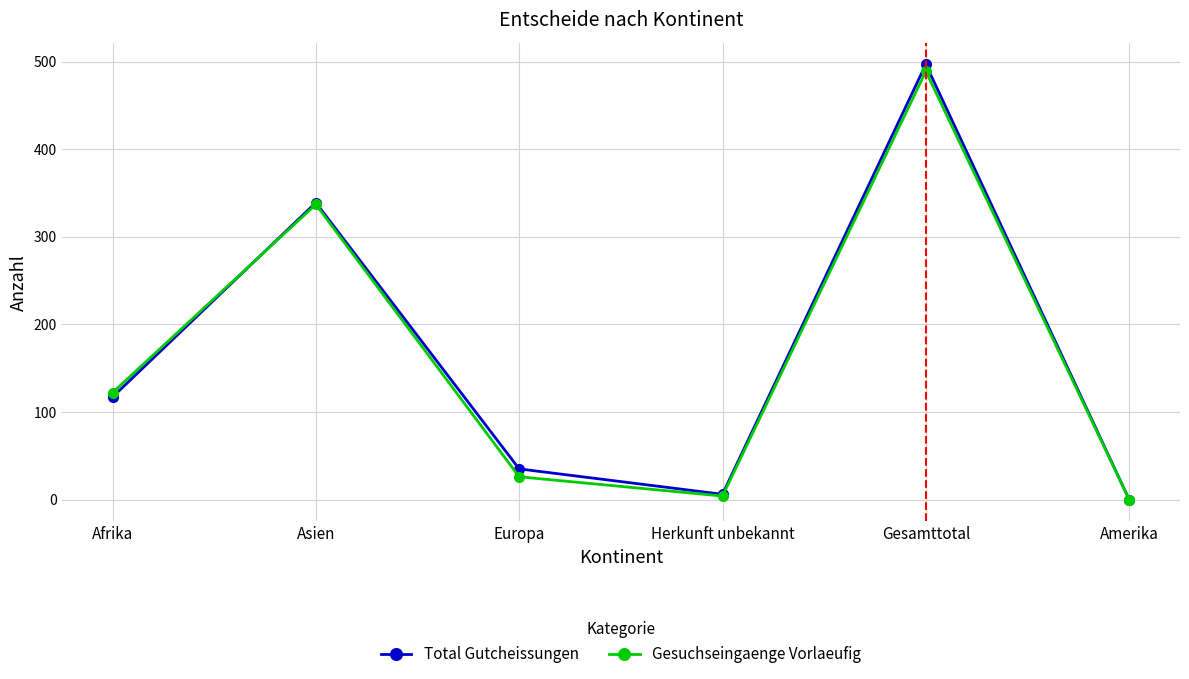

At which label is Gesuchseingaenge Vorlaeufig closest to 244?

Asien